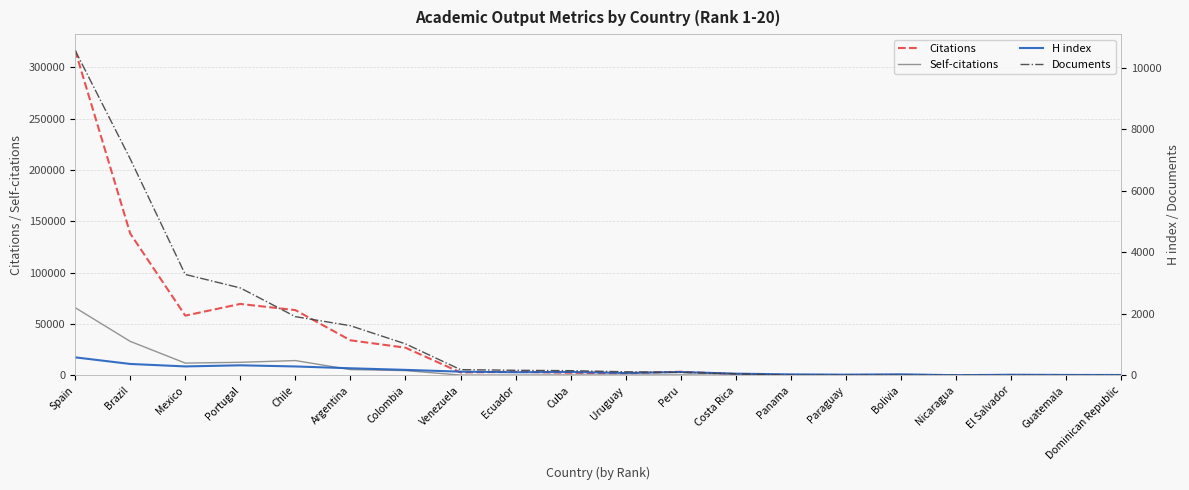

What is the average value of the Self-citations series?

7561